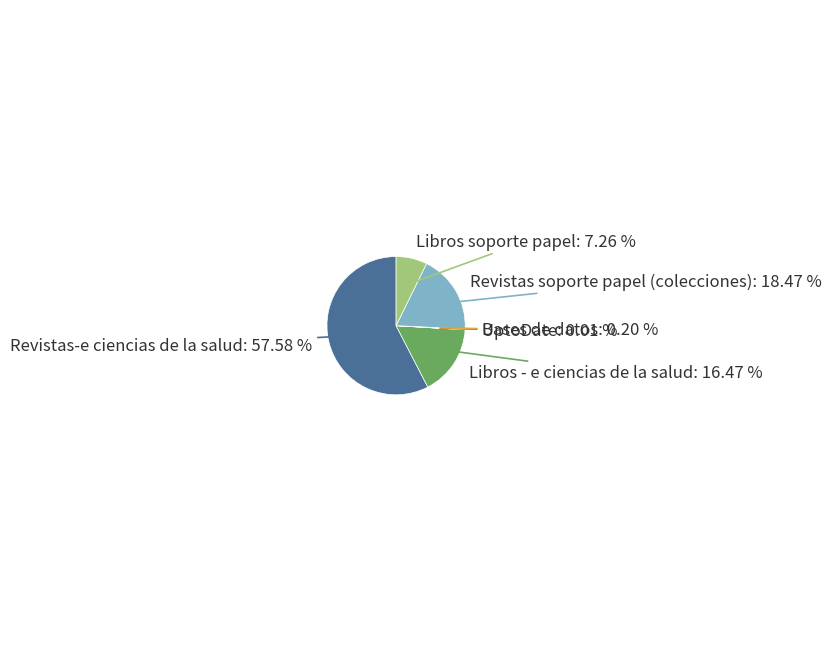

Which slice is the largest?

Revistas-e ciencias de la salud